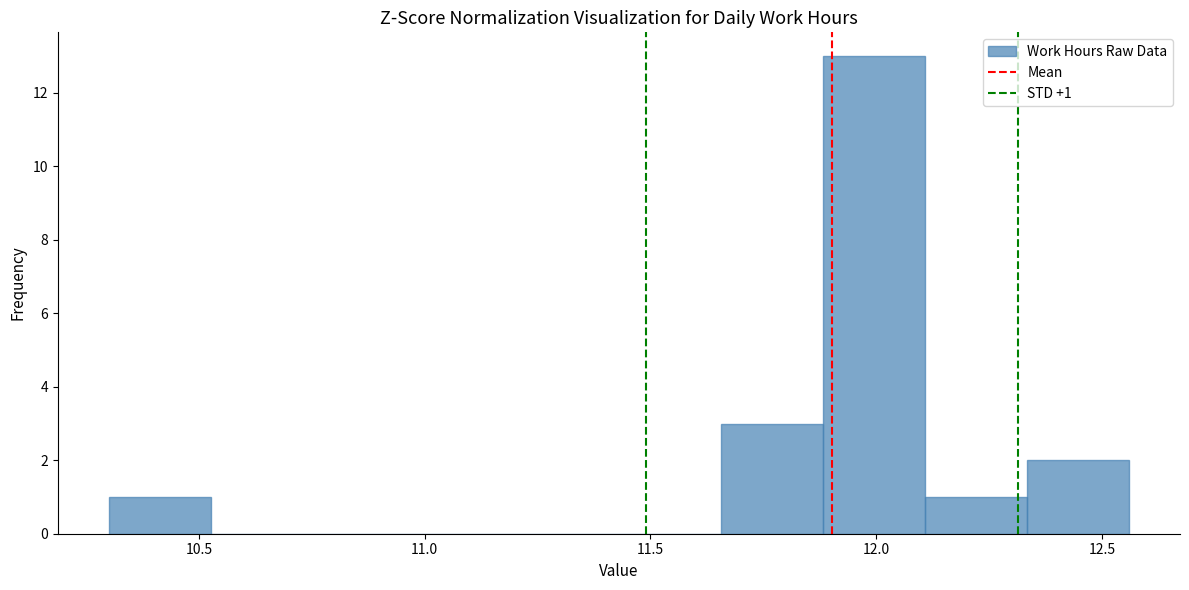

Which range on the x-axis has the tallest bar?

11.90 to 12.10